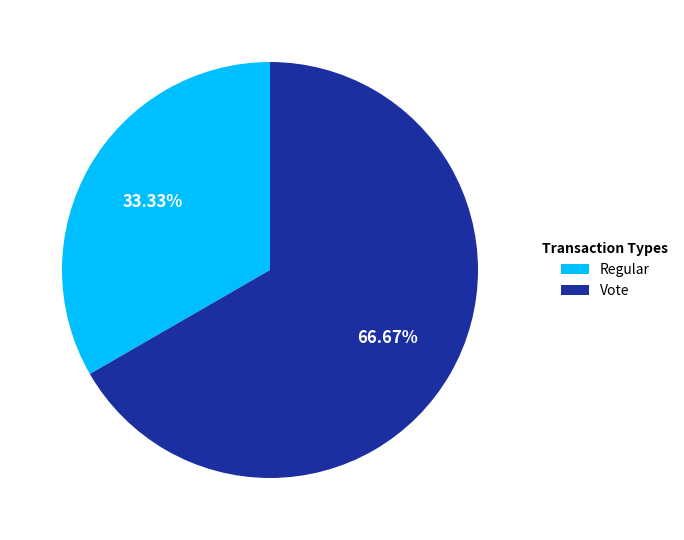

How many segments does this pie chart have?

2